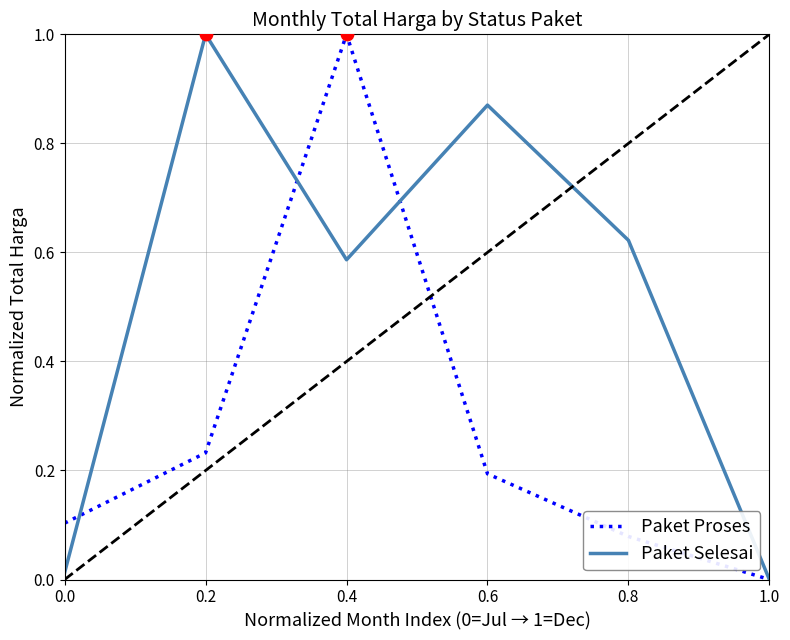

Which series has the largest total across all categories?

Paket Selesai